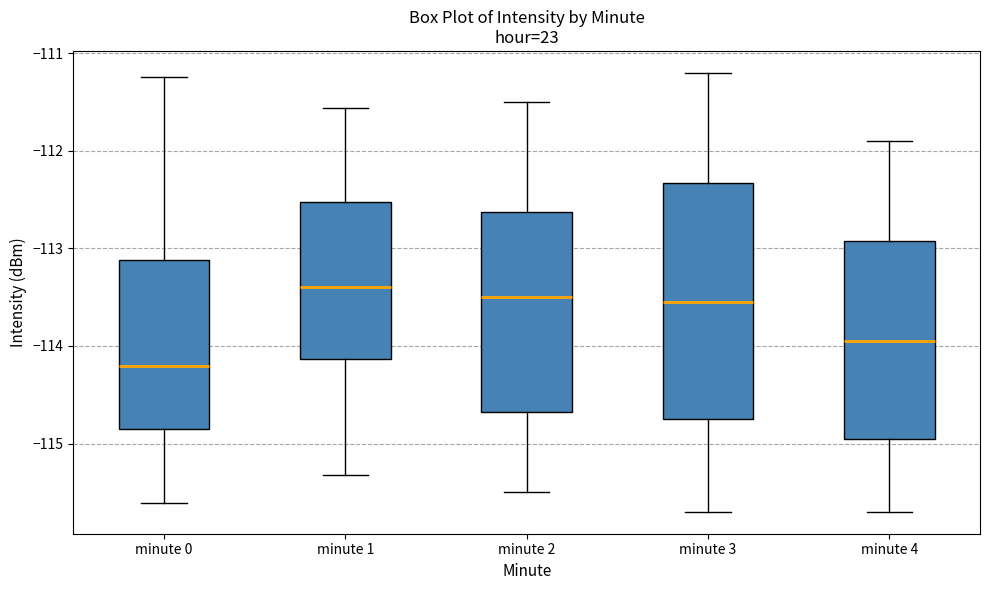

Comparing the boxes themselves (not the whiskers), which one is the tallest?

minute 3